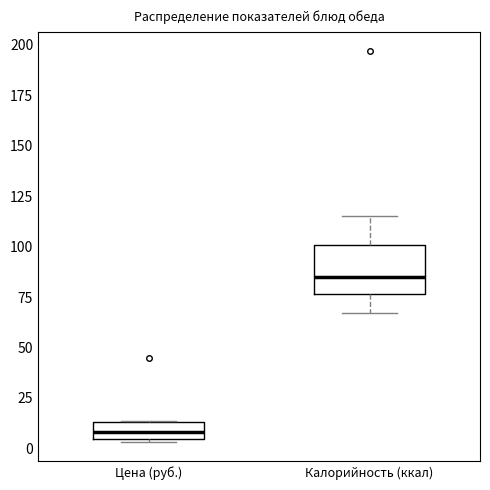

Reading left to right, read every box against the y-axis: the position of its median line, the range the box covers, and the ends of its whiskers. The values are not printed on the chart, so give them approximately, as read against the axis.

Цена (руб.): median 10, box 5 to 15, whiskers 5 to 15
Калорийность (ккал): median 85, box 75 to 100, whiskers 65 to 115